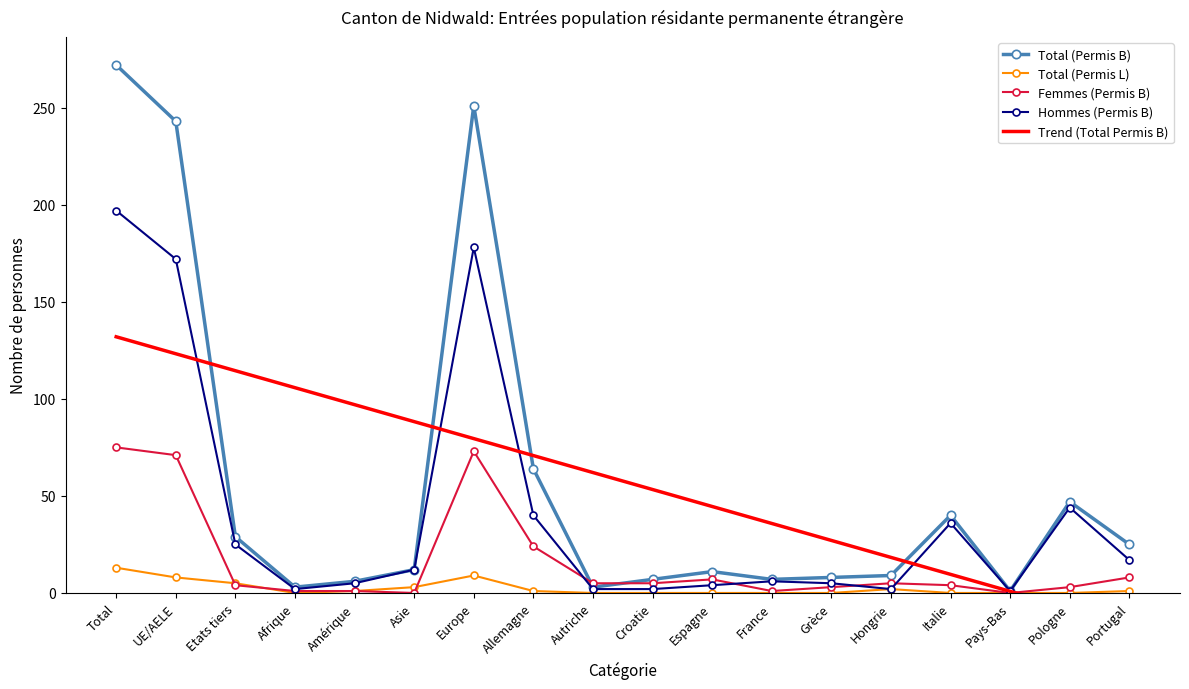

True or false: Total (Permis L) has a value of -5.0 at Espagne.

False